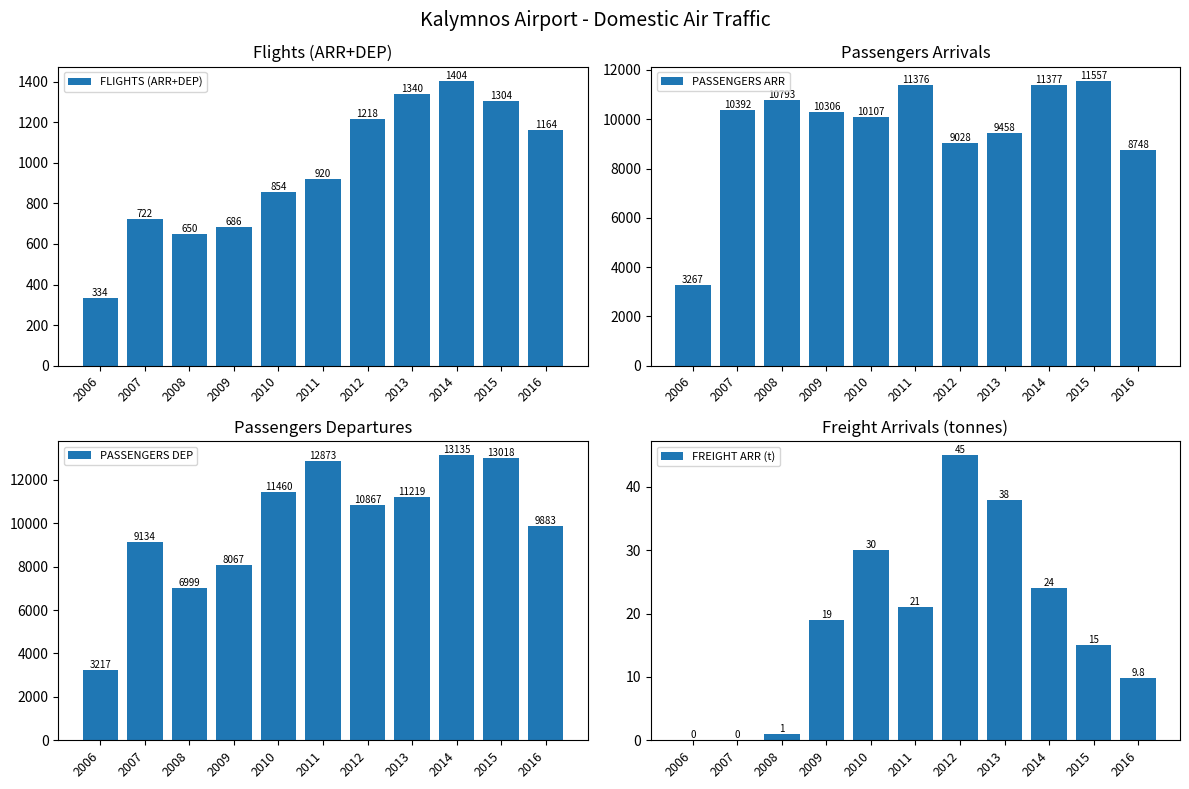

What is the sum of the PASSENGERS DEP values at 2007 and 2014?

22269